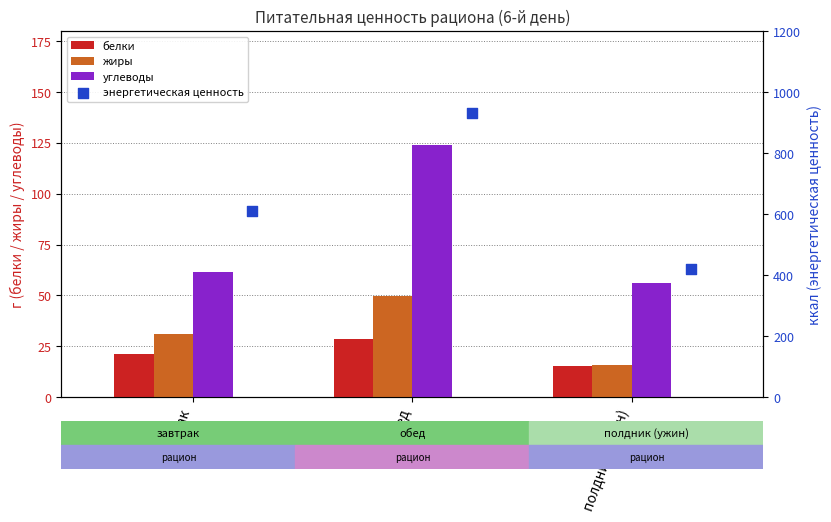

List the labels in order of жиры value, smallest first.

полдник (ужин), завтрак, обед